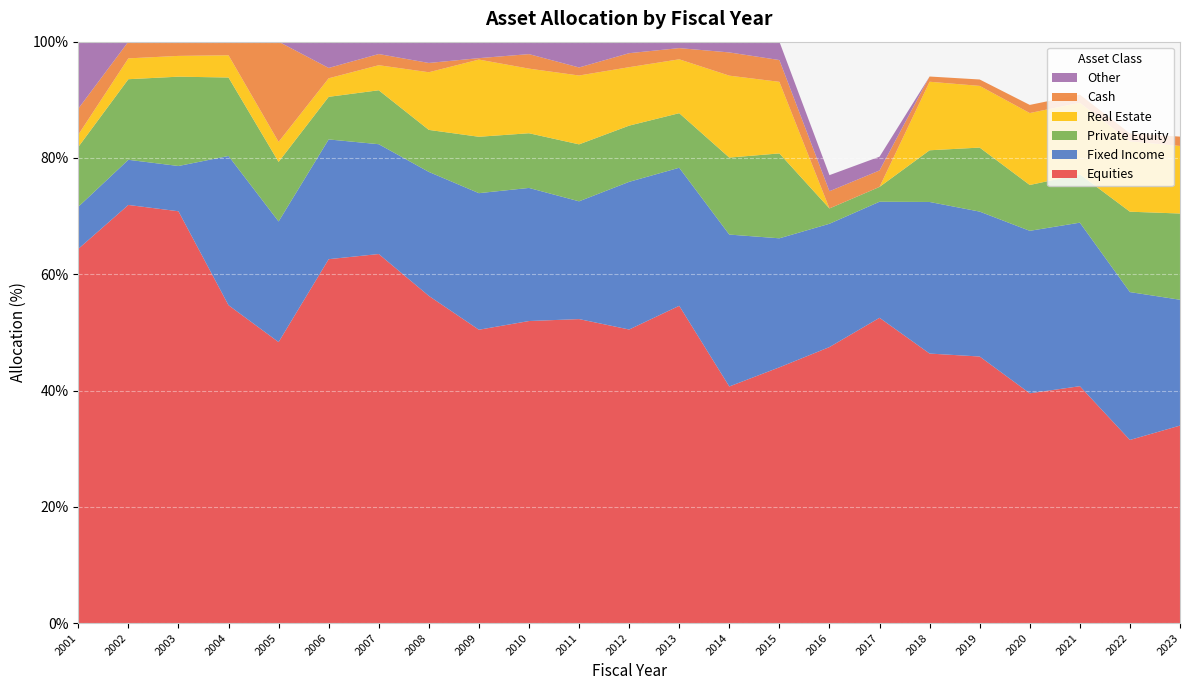

Reading left to right, transcribe all the data shown in this chart.

Equities: 64.4	71.9	70.8	54.7	48.3	62.6	63.5	56.3	50.5	52.0	52.3	50.5	54.6	40.7	44.0	47.5	52.5	46.4	45.8	39.5	40.7	31.5	34.0
Fixed Income: 7.2	7.8	7.8	25.7	20.7	20.6	18.9	21.3	23.5	22.9	20.3	25.4	23.7	26.1	22.2	21.2	20.0	26.1	24.9	27.9	28.1	25.4	21.6
Private Equity: 10.3	13.9	15.4	13.5	10.2	7.3	9.3	7.2	9.7	9.4	9.8	9.7	9.4	13.2	14.6	2.6	2.5	8.9	11.0	7.9	8.3	13.8	14.8
Real Estate: 2.1	3.6	3.6	3.8	3.4	3.2	4.3	9.9	13.3	11.1	11.8	10.1	9.3	14.1	12.3	0.0	0.0	11.8	10.6	12.4	12.3	12.1	11.6
Cash: 4.5	2.9	2.4	2.3	17.2	1.8	1.9	1.6	0.2	2.5	1.4	2.4	1.9	4.0	3.7	3.0	2.8	0.9	1.1	1.4	1.4	1.4	1.6
Other: 11.5	0.0	0.0	0.0	0.0	4.5	2.1	3.7	2.8	2.1	4.4	2.0	1.1	1.9	3.2	2.8	2.4	0.0	0.0	0.0	0.0	0.0	0.0